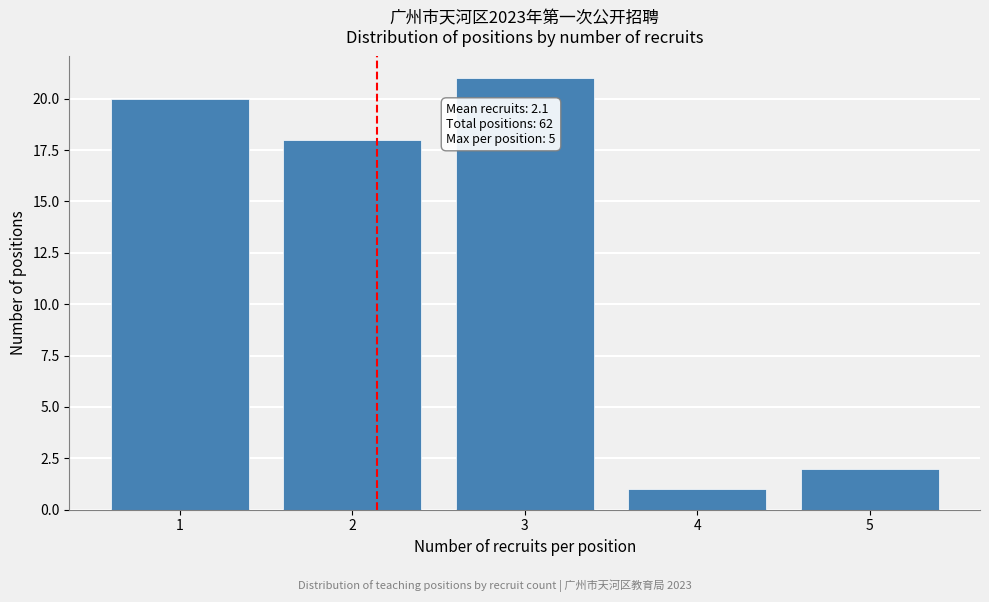

Over which range of the x-axis is the bar tallest?

2.5 to 3.5